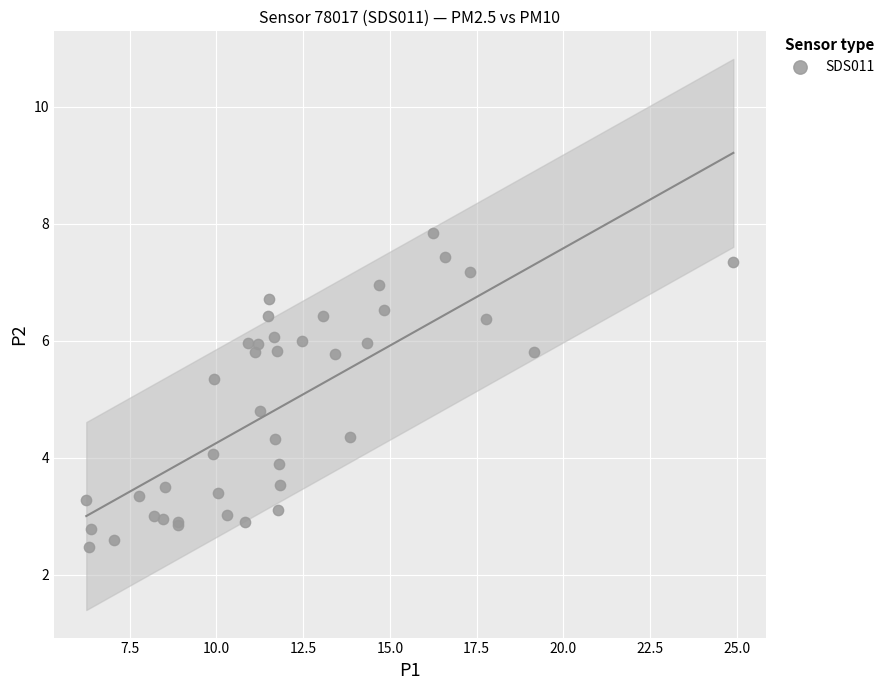

What Y value in the scatter plot is closest to 5?

4.8